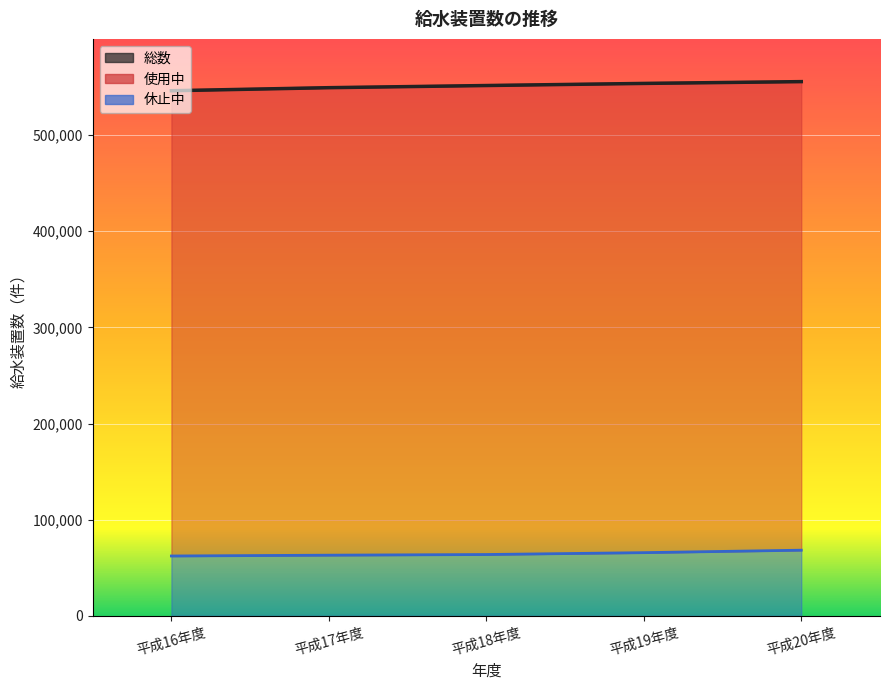

What is the label of the 3rd point from the left?

平成18年度